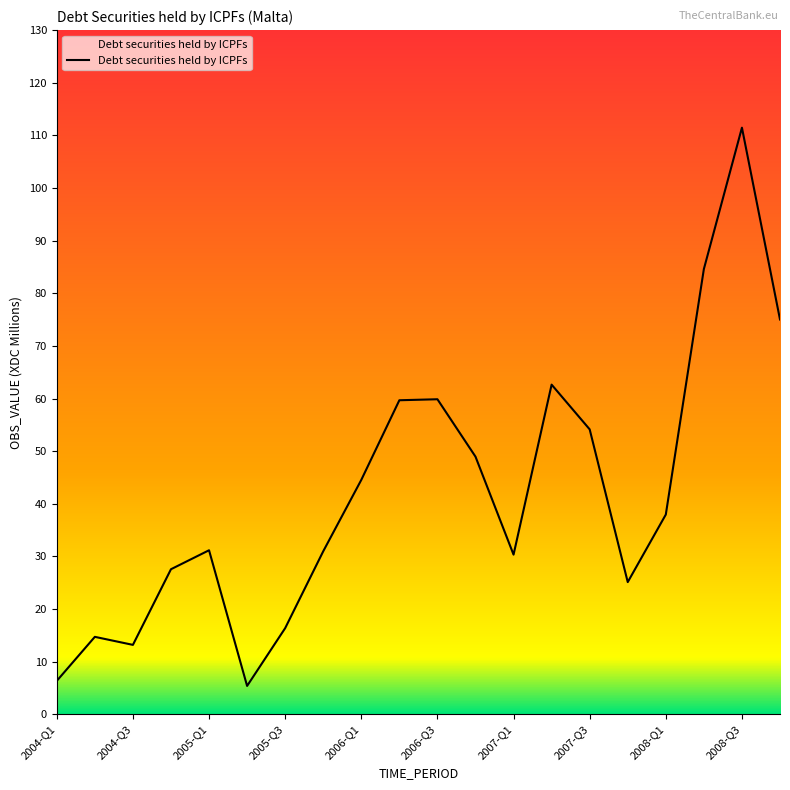

What is the difference between the maximum and minimum values?

106.1